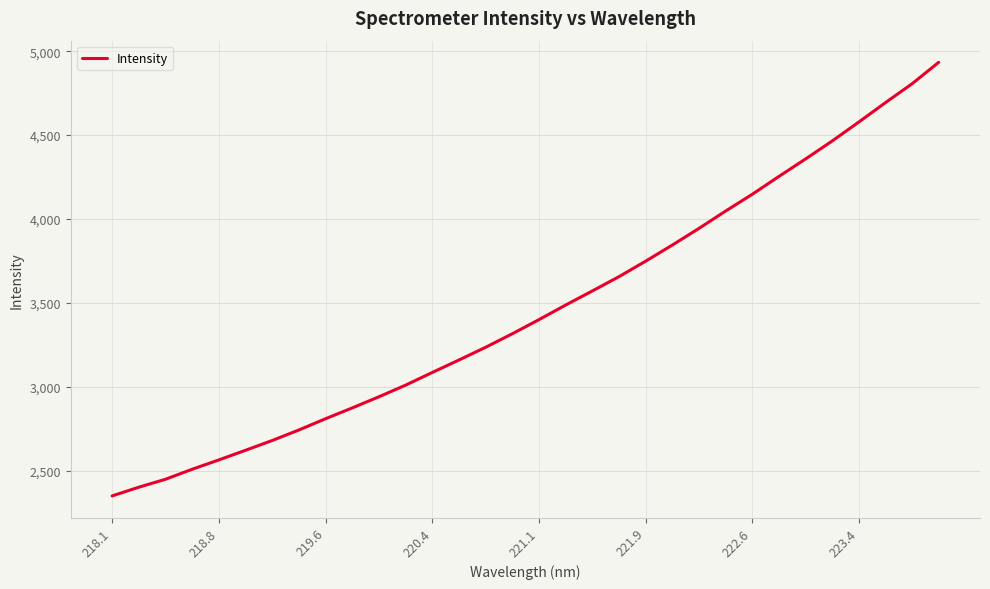

What is the minimum value shown in the chart?

2349.1